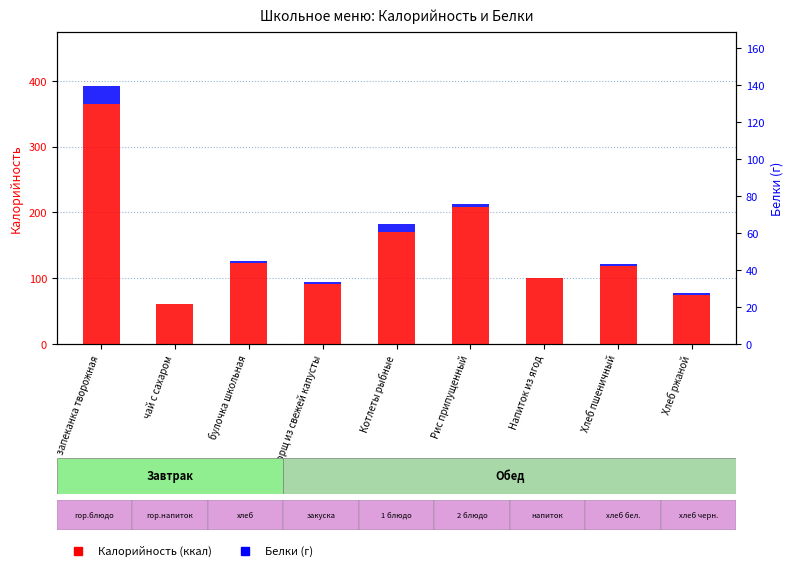

Where is Белки (г) nearest to the value 14?

Котлеты рыбные